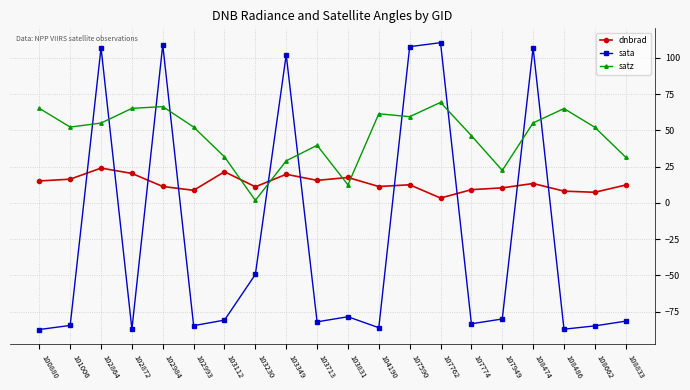

Is the value of sata at 103831 greater than the value of satz at 103112?

No